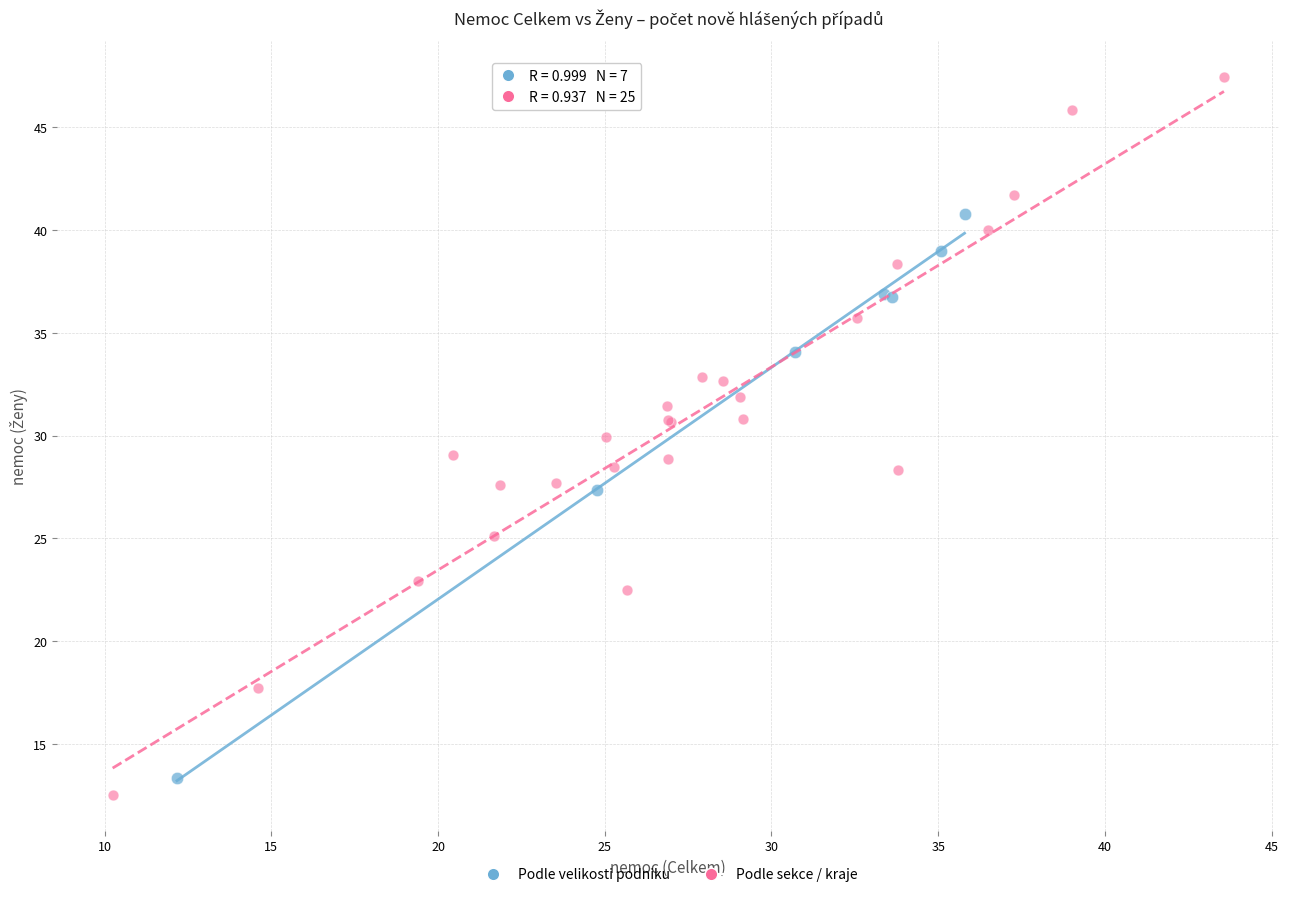

Which series has the widest spread of Y values?

Podle sekce / kraje